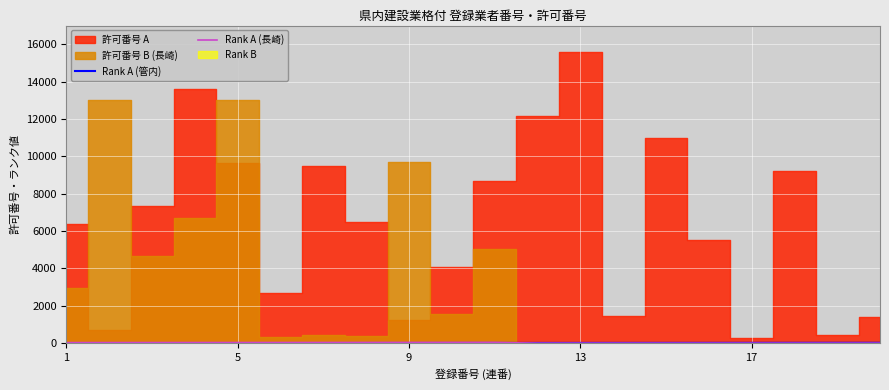

What is the average value of the Rank A (管内) series?

10